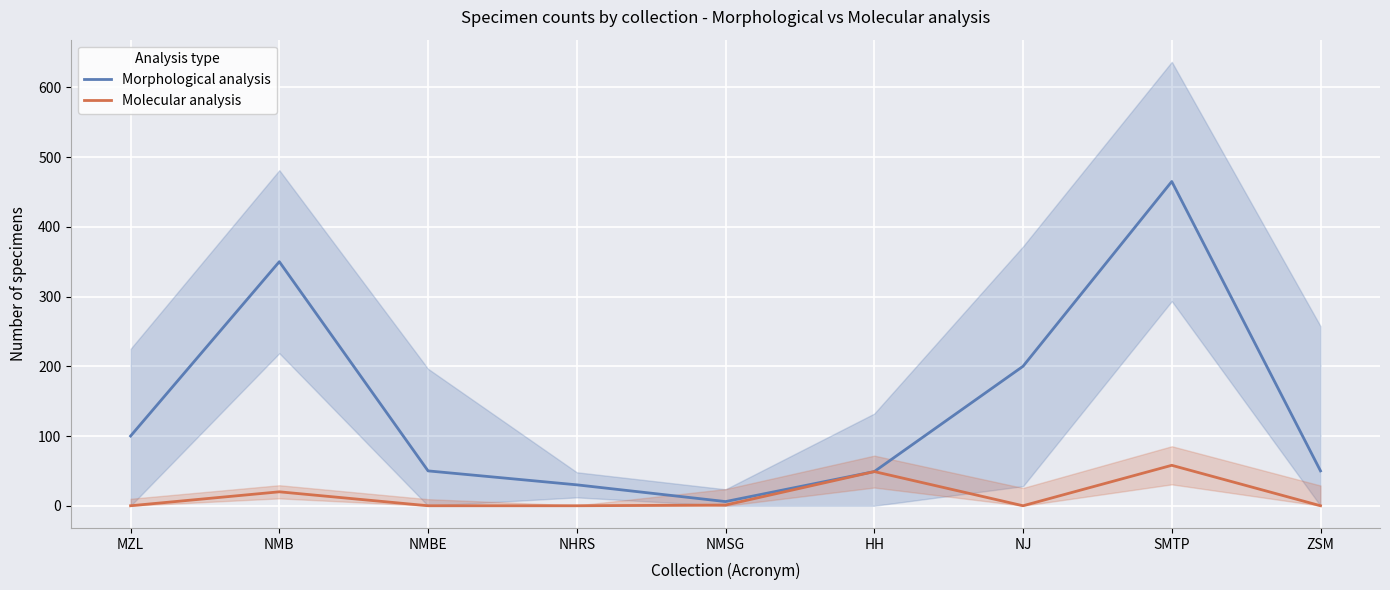

Reading left to right, transcribe all the data shown in this chart.

Morphological analysis: MZL=100	NMB=350	NMBE=50	NHRS=30	NMSG=6	HH=49	NJ=200	SMTP=465	ZSM=50
Molecular analysis: MZL=0	NMB=20	NMBE=0	NHRS=0	NMSG=1	HH=49	NJ=0	SMTP=58	ZSM=0